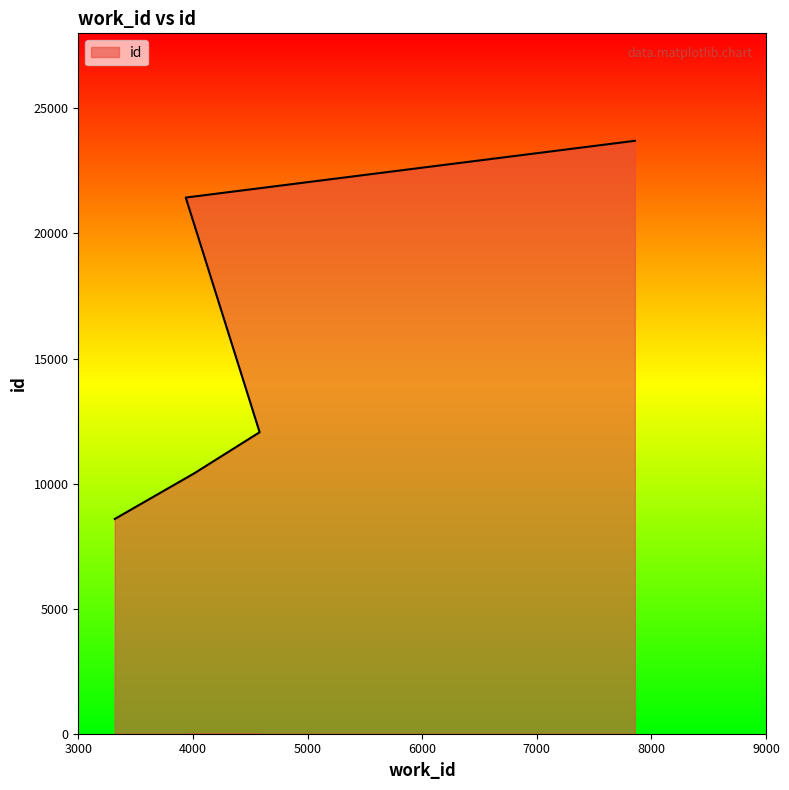

True or false: the data shows 12053 at 4582.

True